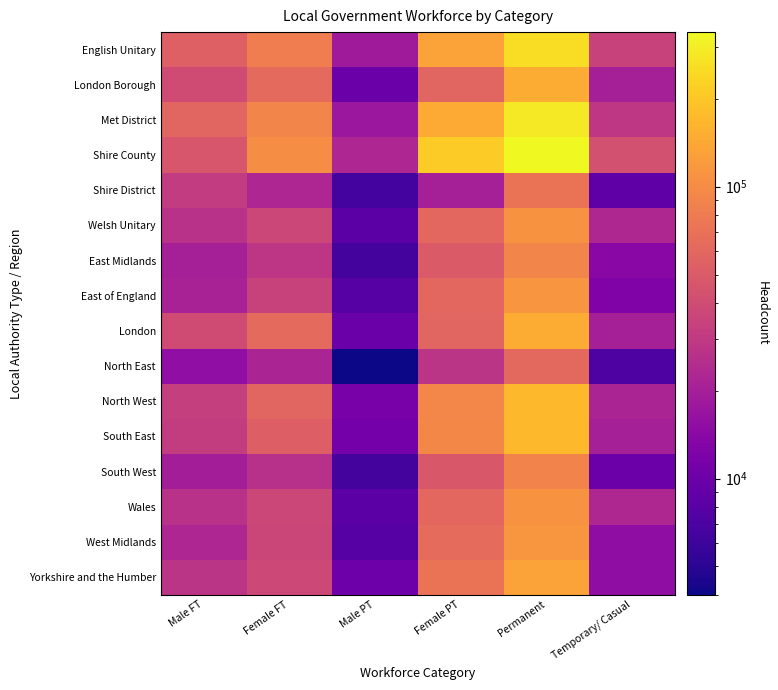

Which label corresponds to the largest value in the chart?

Permanent